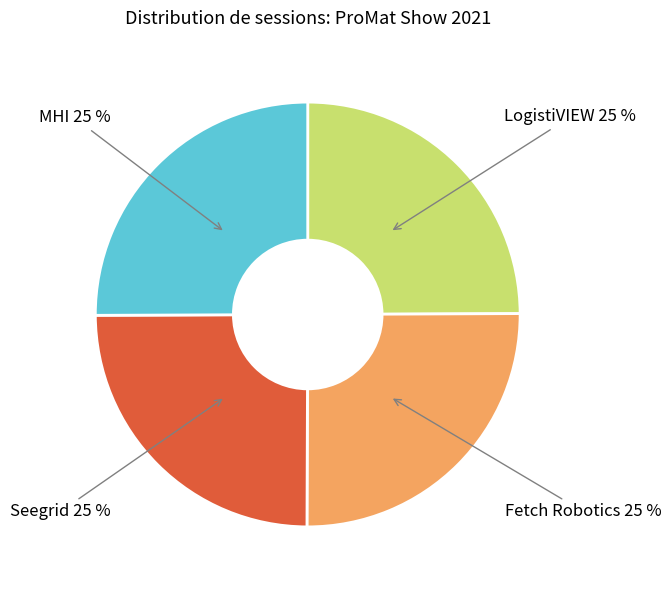

How many segments does this pie chart have?

4